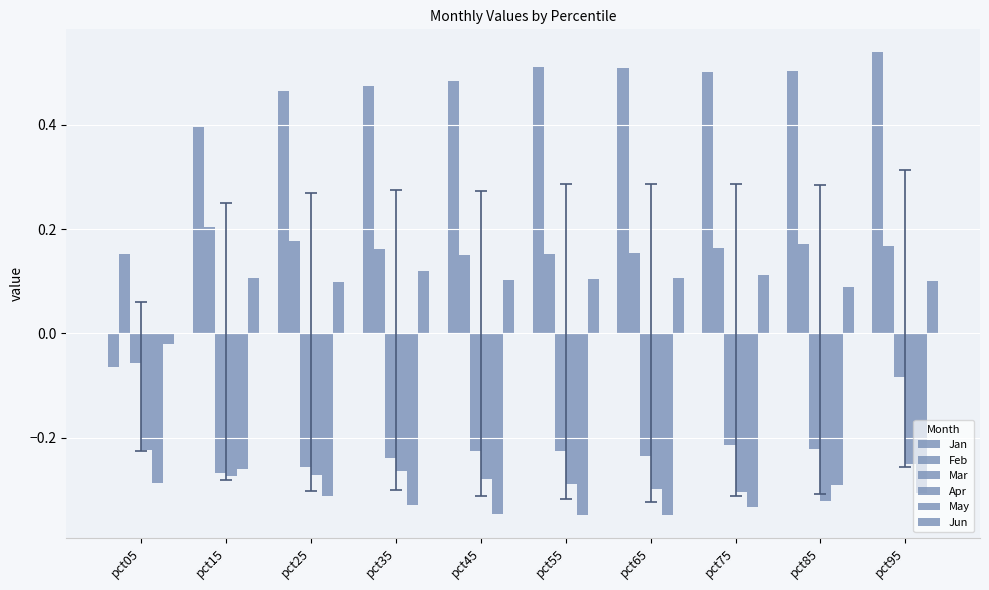

How many values in Jan are above zero?

9